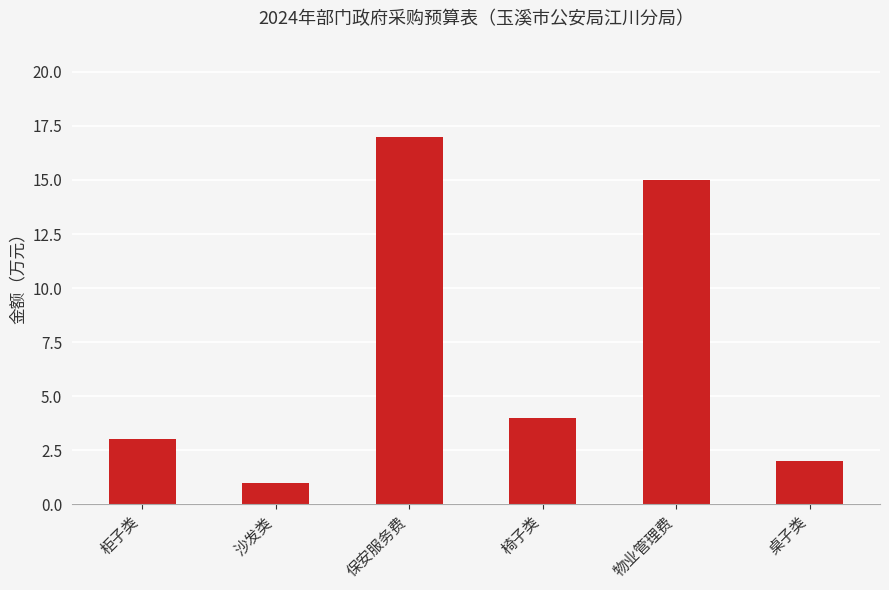

Reading left to right, extract all data points from this chart.

3	1	17	4	15	2